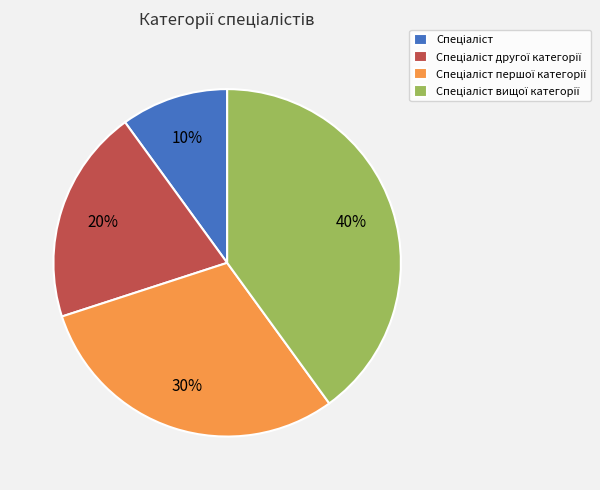

To the nearest percent, what is the average slice percentage?

25%